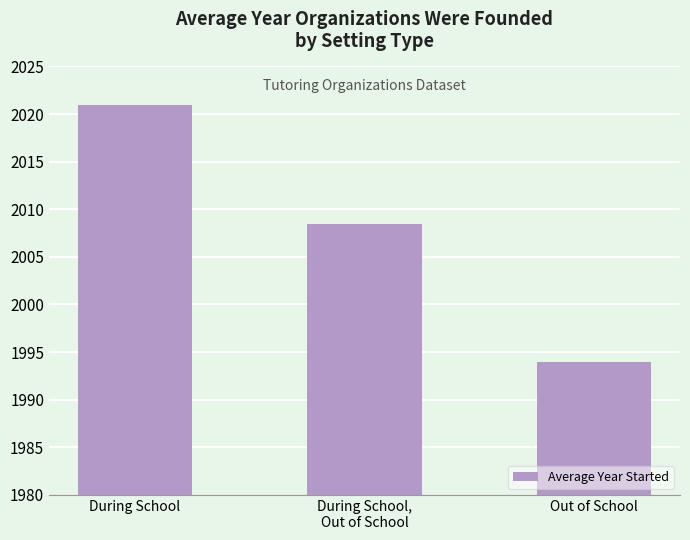

What is the change in value from During School,
Out of School to Out of School?

-14.5